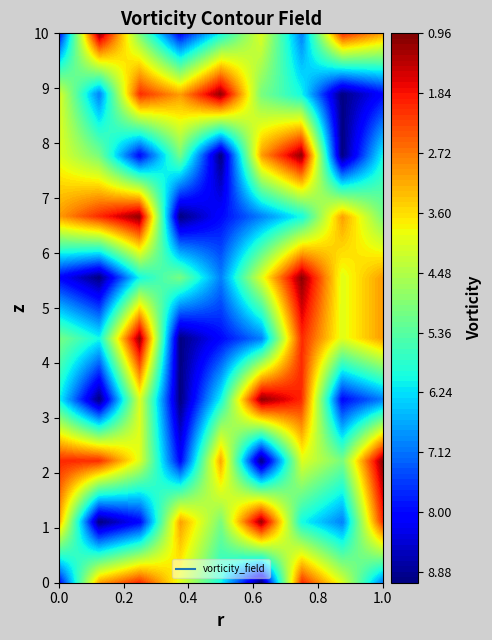

How many data points in 3 are above 4?

4